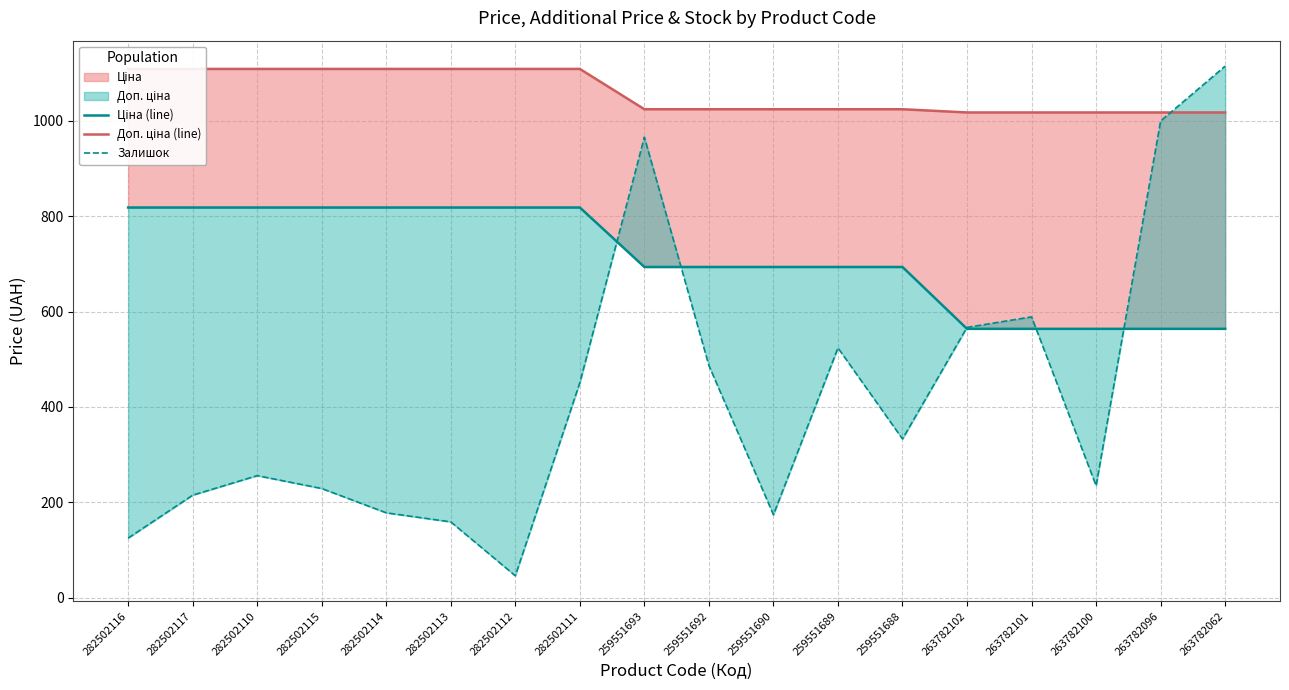

Rank the categories by Доп. ціна (line) value from highest to lowest.

282502116, 282502117, 282502110, 282502115, 282502114, 282502113, 282502112, 282502111, 259551693, 259551692, 259551690, 259551689, 259551688, 263782102, 263782101, 263782100, 263782096, 263782062